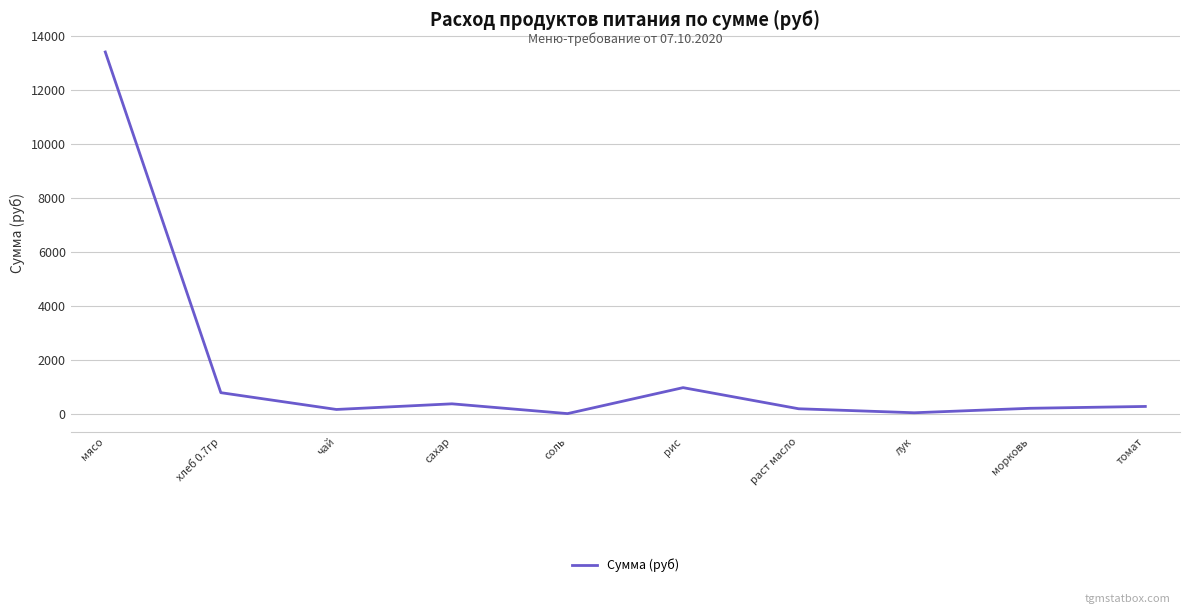

Is it true that the value at сахар is 382.8?

True